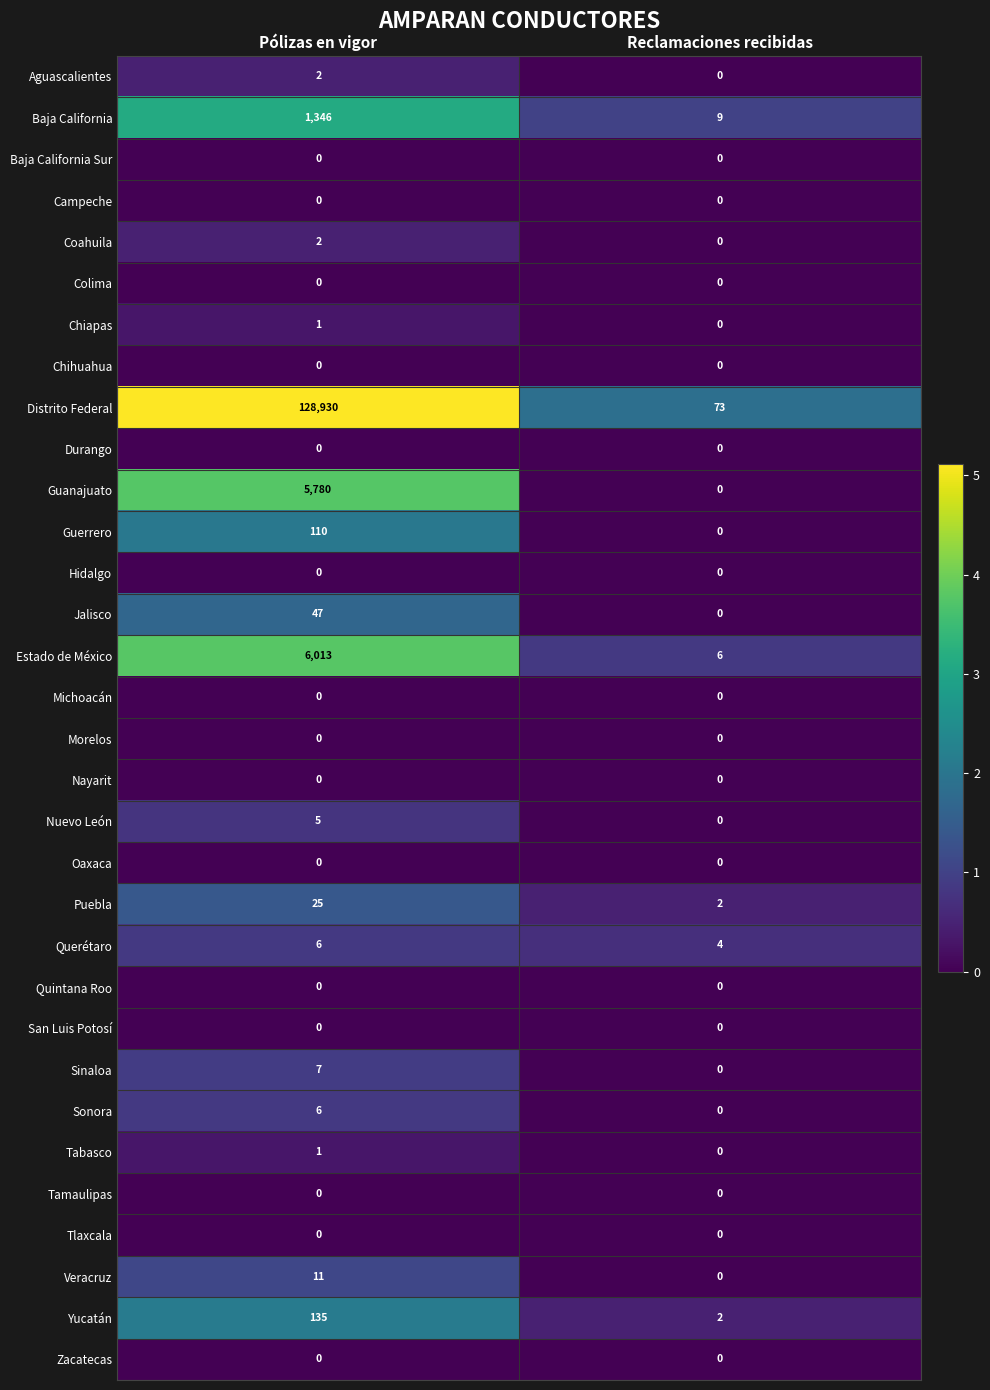

Which category has the highest value across all series?

Pólizas en vigor